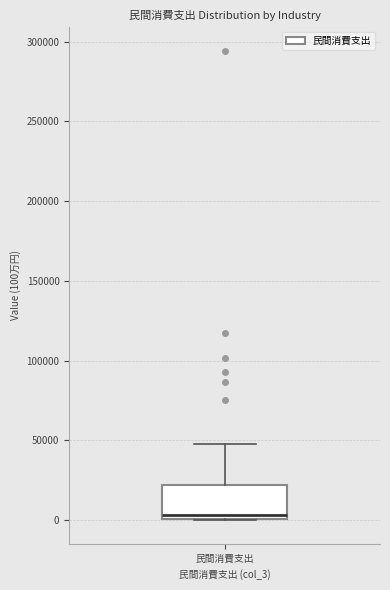

Transcribe this box plot: give where the median line is, the range the box spans, and where the two whiskers end, as read against the y-axis. The values are not printed on the chart, so give them approximately, as read against the axis.

median 5000, box 0 to 20000, whiskers 0 to 50000